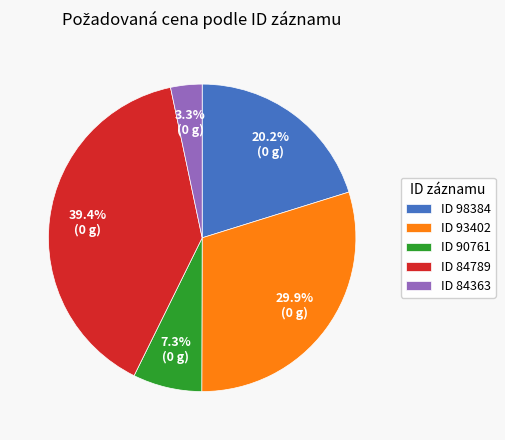

What is the smallest slice in the pie chart?

ID 84363